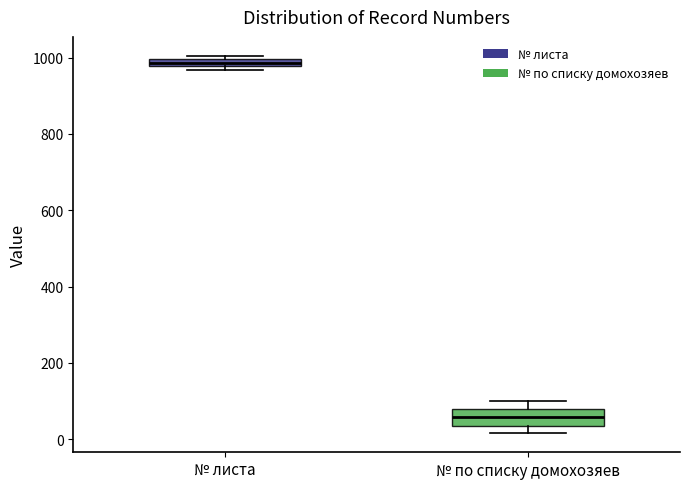

Which box has the lowest median line?

№ по списку домохозяев